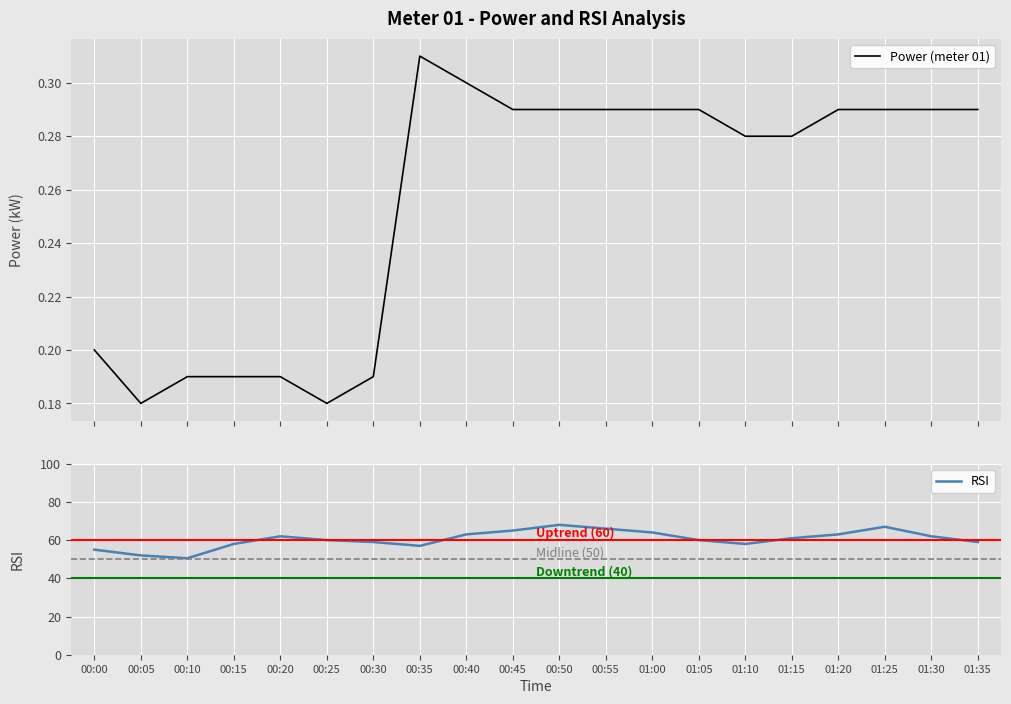

How many Power (meter 01) values are between 0 and 1?

20